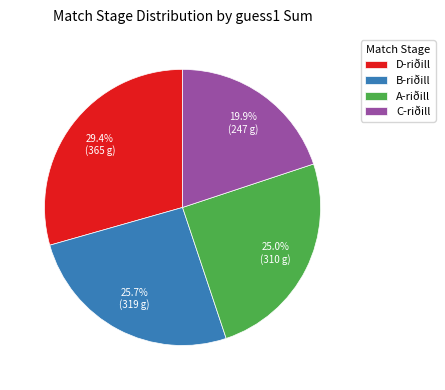

Count the number of slices in the pie.

4